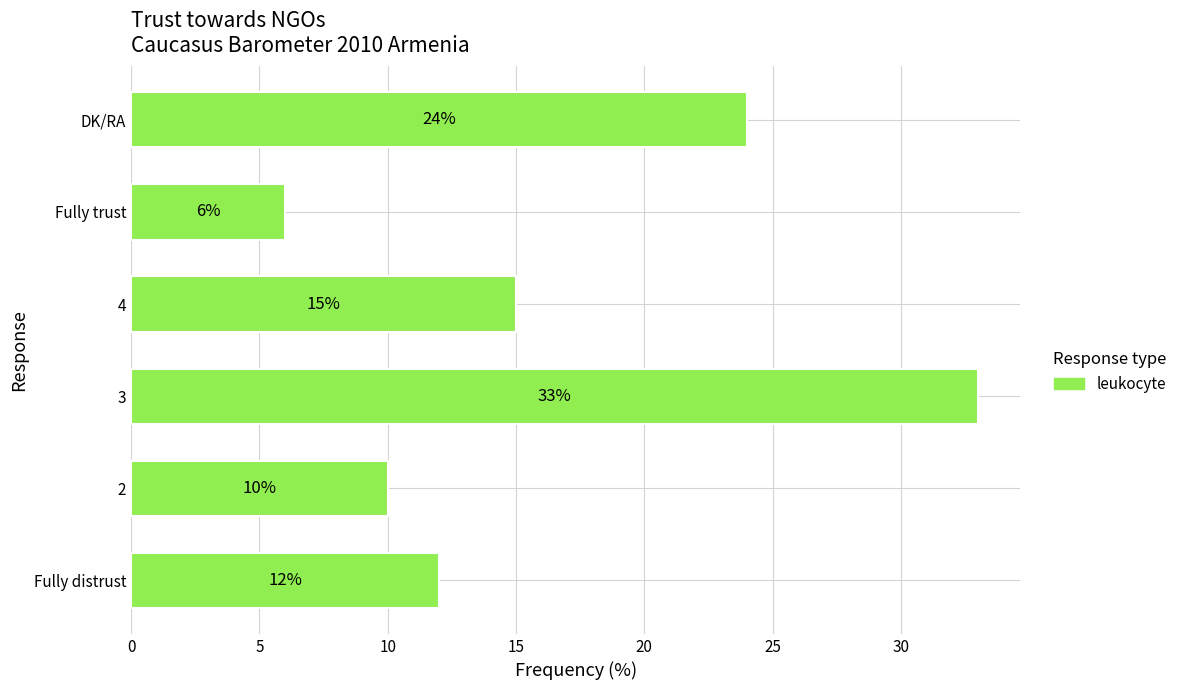

Which label corresponds to the largest value in the chart?

3